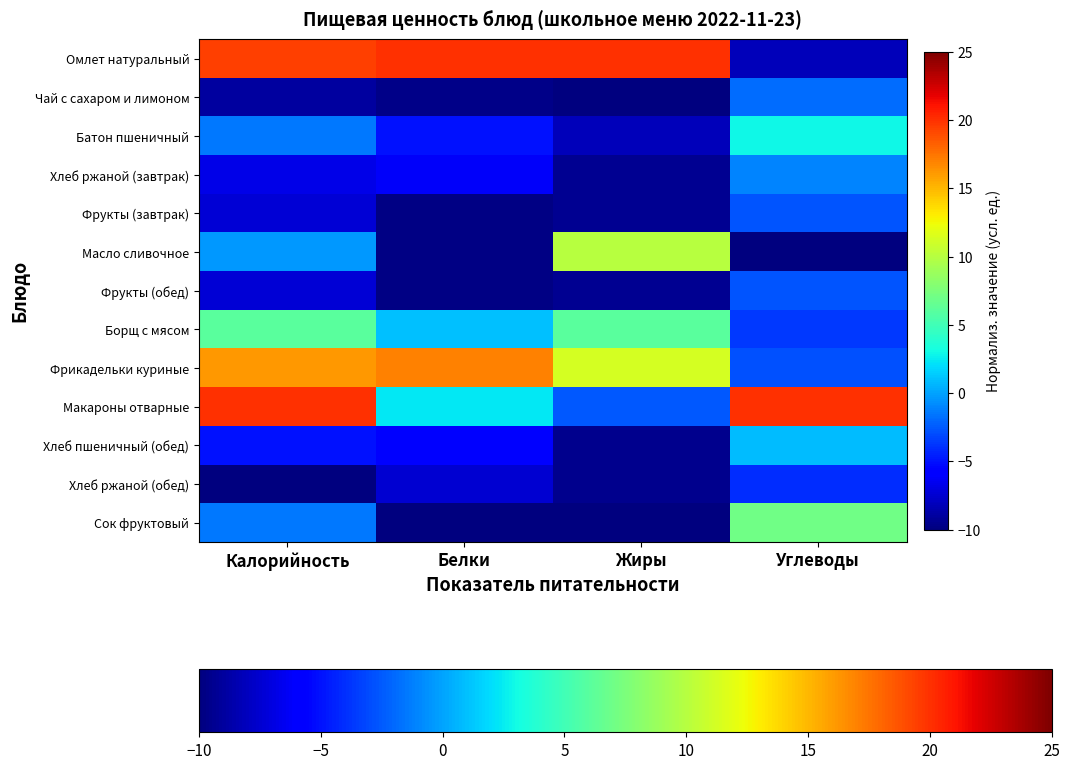

At Белки, list the series in order from smallest to largest.

Сок фруктовый, Фрукты (завтрак), Масло сливочное, Фрукты (обед), Чай с сахаром и лимоном, Хлеб ржаной (обед), Хлеб ржаной (завтрак), Хлеб пшеничный (обед), Батон пшеничный, Борщ с мясом, Макароны отварные, Фрикадельки куриные, Омлет натуральный